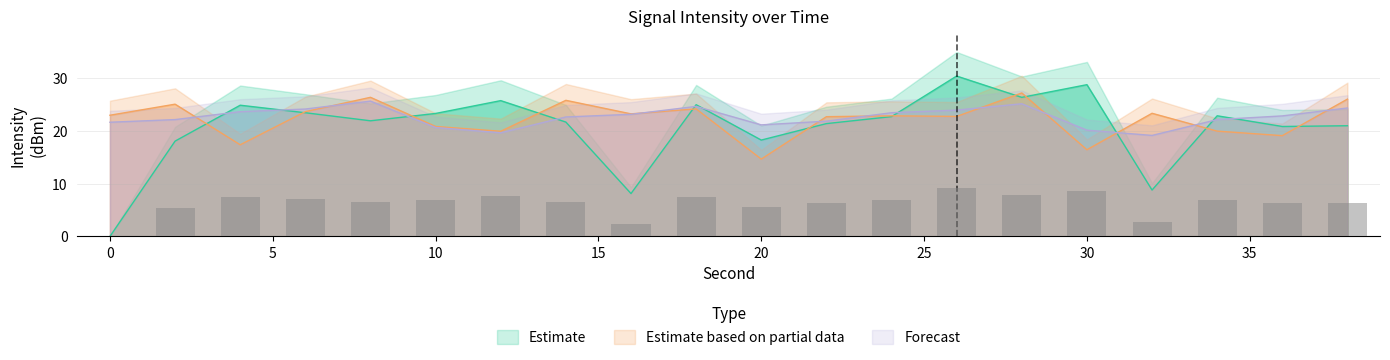

Reading left to right, list all the values displayed in this chart.

Estimate: 0.0	18.1	24.9	23.4	21.9	23.3	25.7	21.7	8.1	25.0	18.3	21.4	22.7	30.4	26.3	28.7	8.8	22.9	20.8	21.0
Estimate based on partial data: 23.0	25.1	17.4	23.6	26.4	20.8	19.9	25.8	23.2	24.2	14.6	22.7	22.8	22.7	27.2	16.4	23.3	19.9	19.1	26.0
Forecast: 21.6	22.1	23.6	24.1	25.6	20.6	19.6	22.6	23.1	24.6	21.1	21.8	23.4	23.9	25.1	20.1	19.1	22.1	22.8	24.3